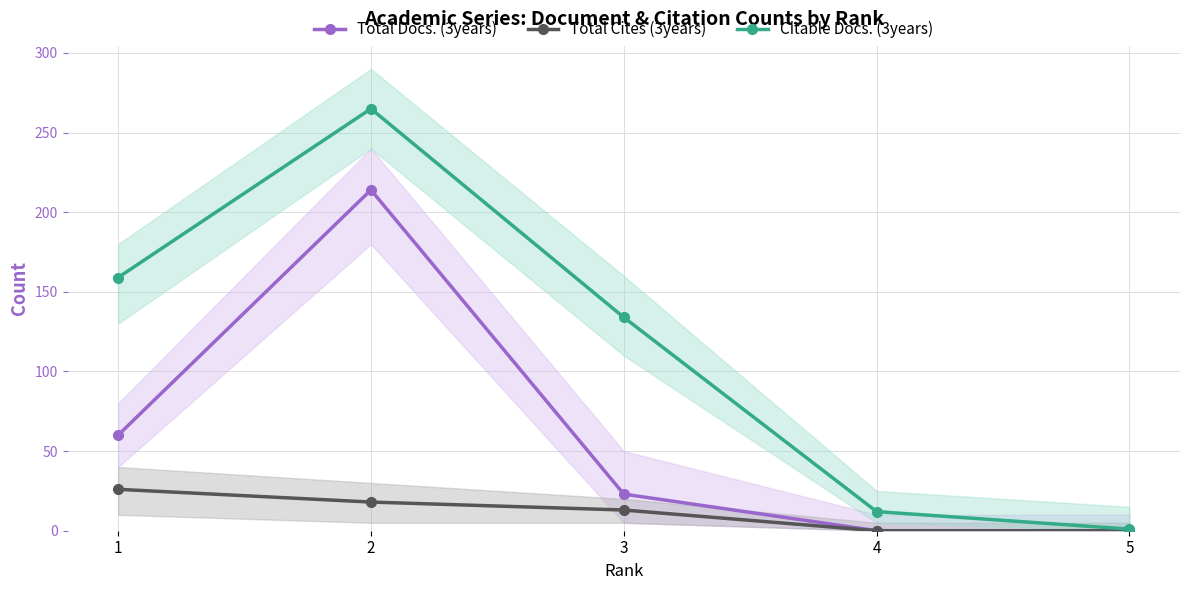

The Total Docs. (3years) series shows -85 at 5. True or false?

False